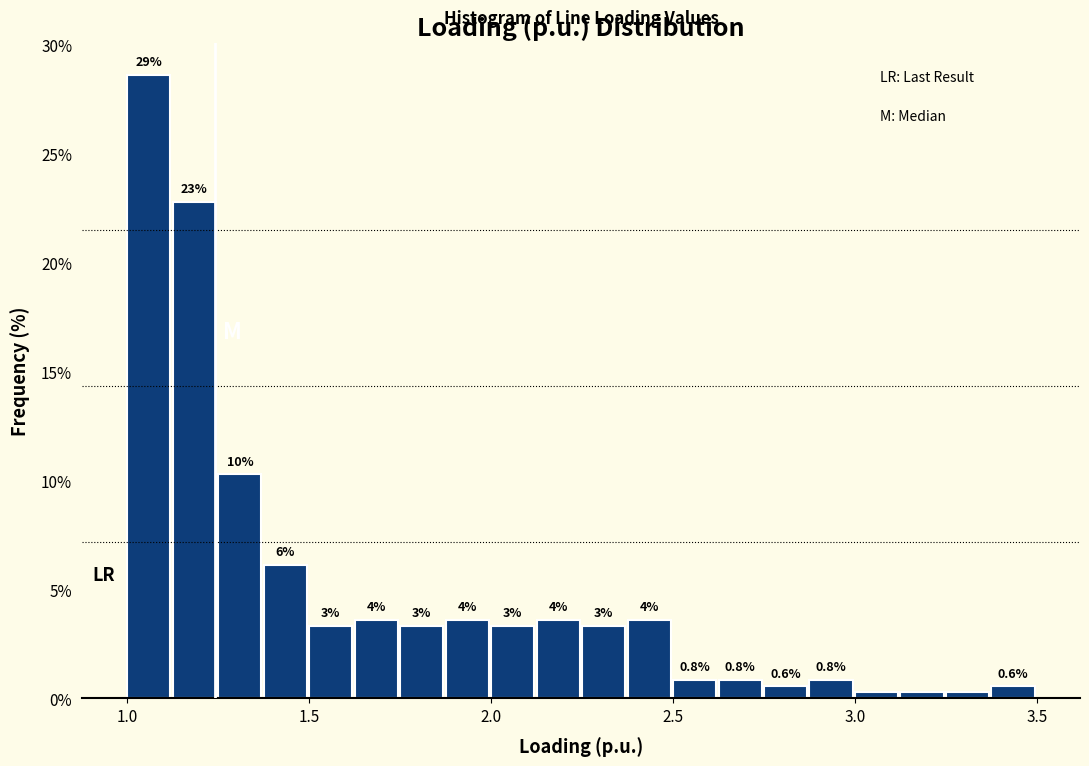

Around what value on the x-axis is the tallest bar? Give the approximate position of its centre, as read against the axis.

1.05